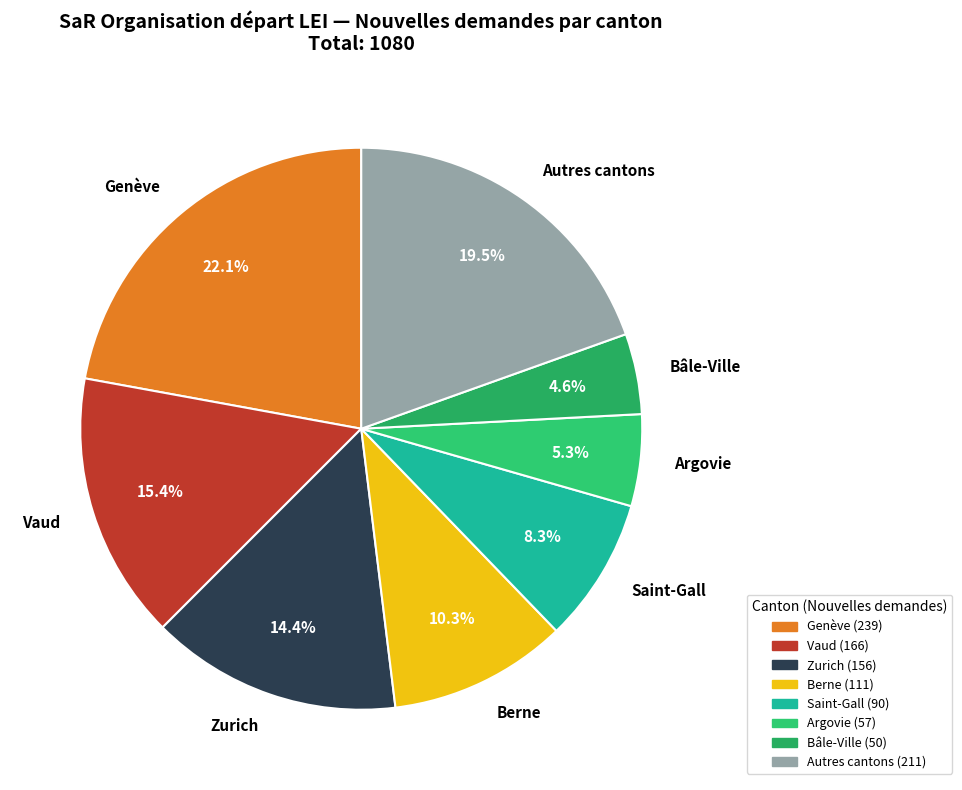

Which slice is the smallest?

Bâle-Ville